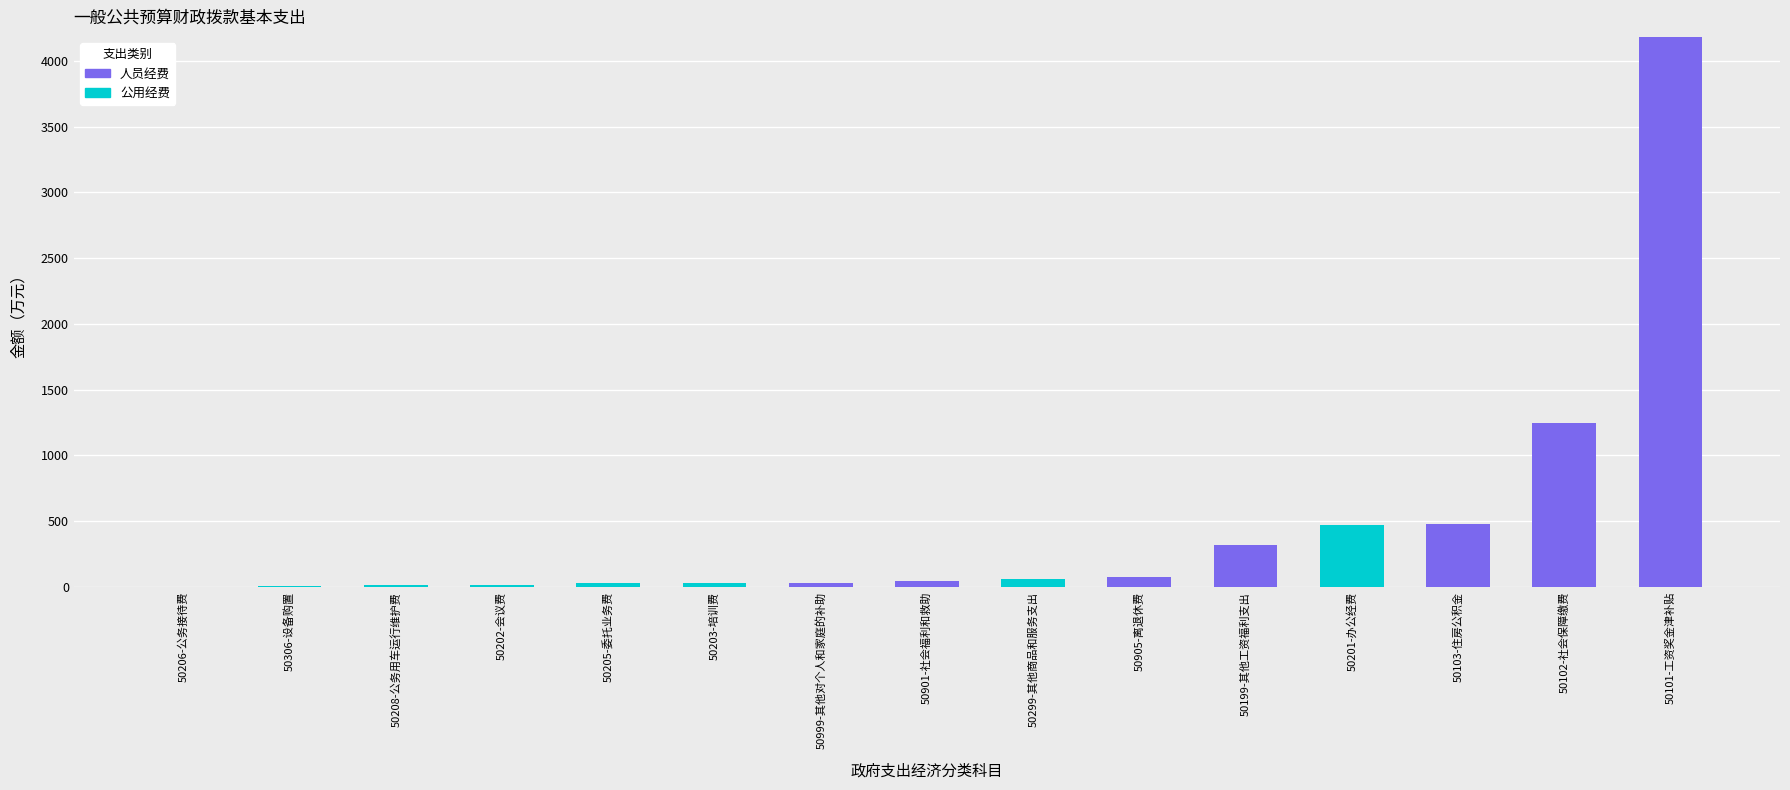

The value of 人员经费 at 50201-办公经费 is -1958.4. True or false?

False